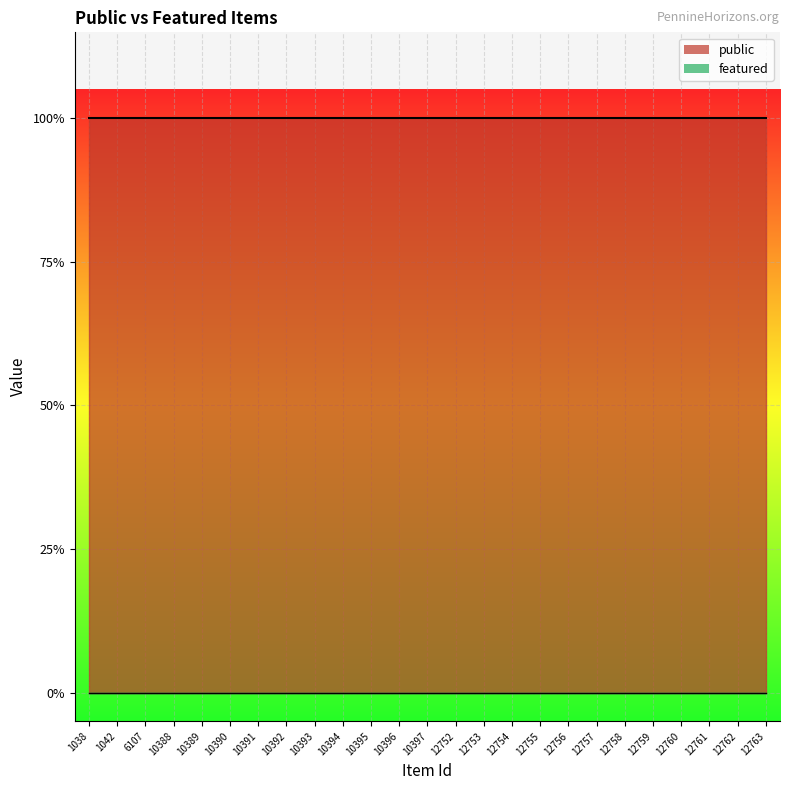

Rank the series by their average value, from lowest to highest.

featured, public